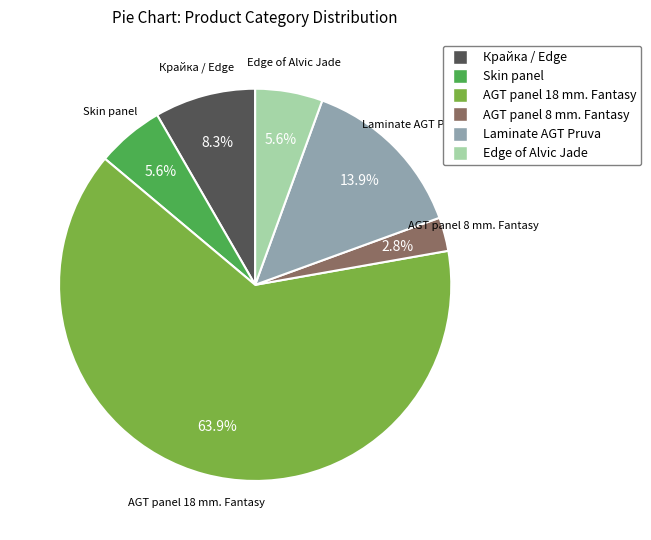

Count the number of slices in the pie.

6